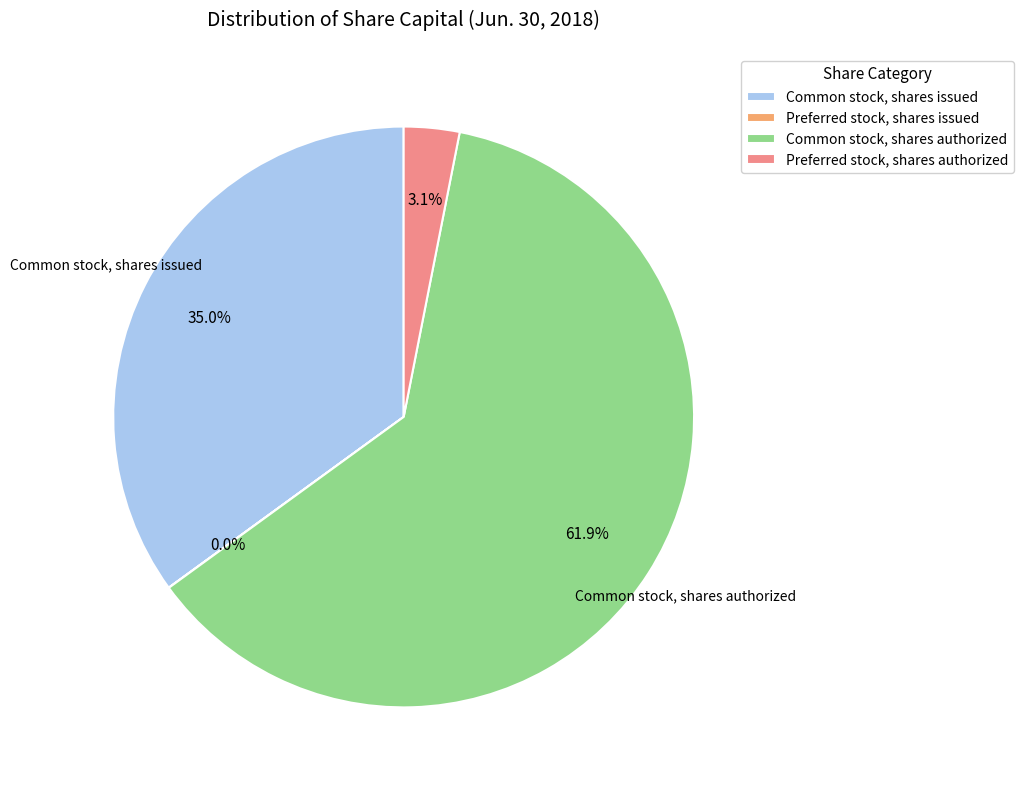

Is Preferred stock, shares authorized the majority of the pie?

No